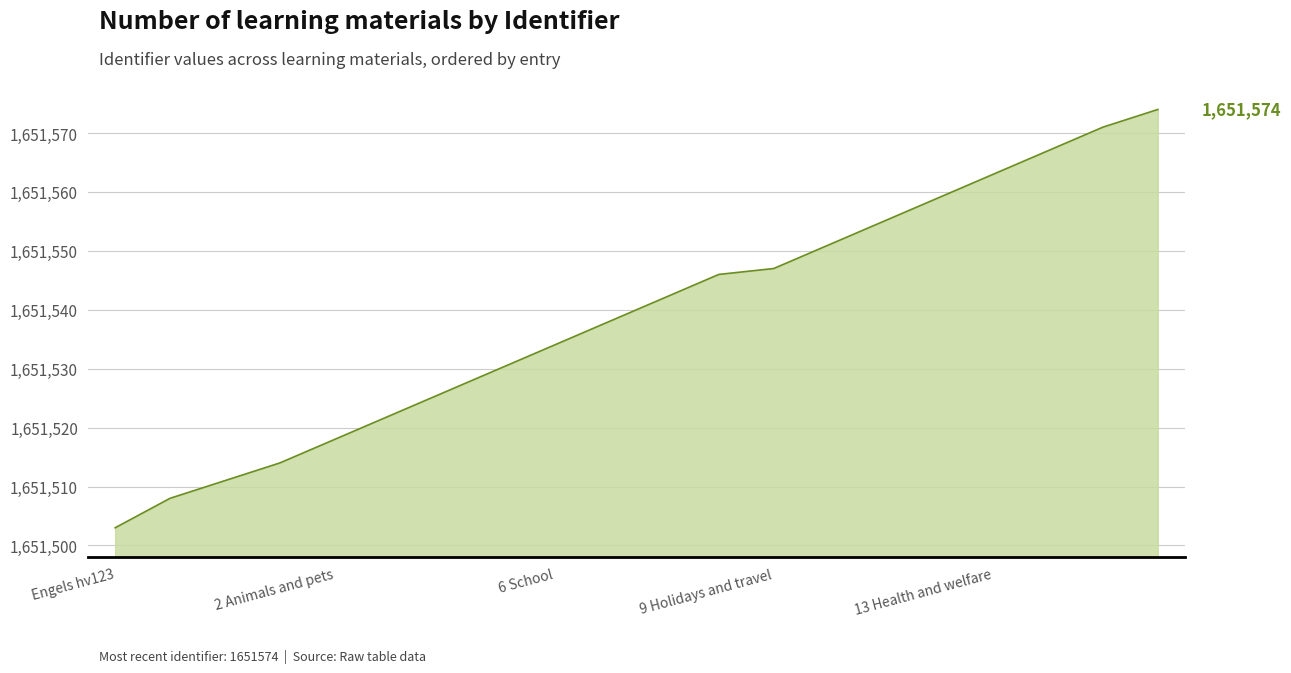

What is the difference between the maximum and minimum values?

71